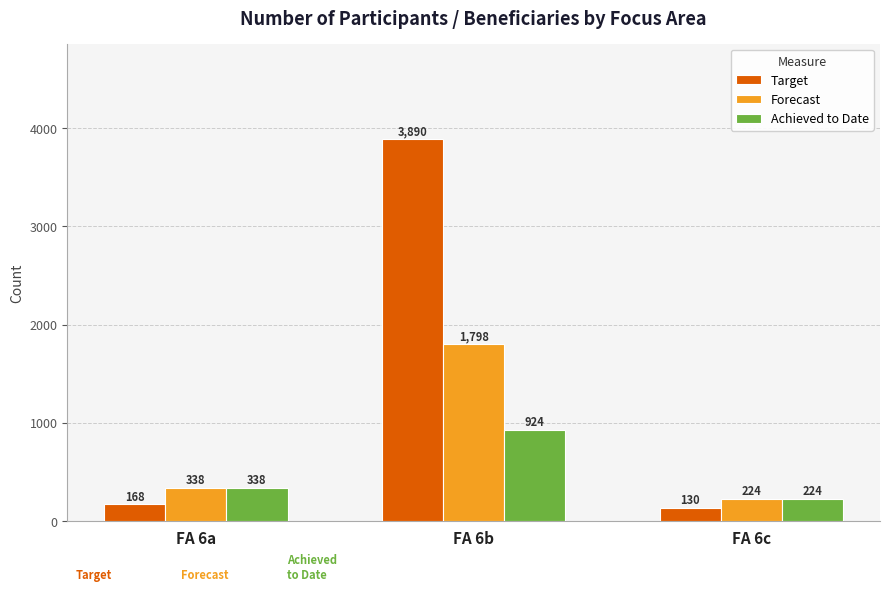

At which category is the sum across all series the highest?

FA 6b